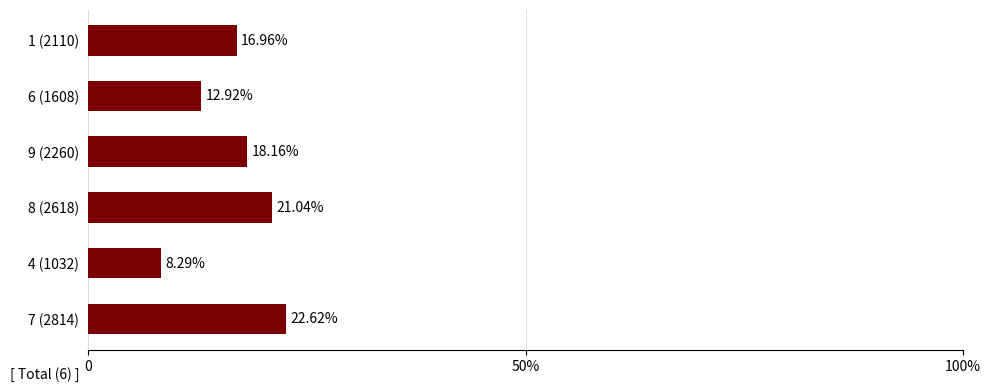

What is the maximum value shown in the chart?

22.6